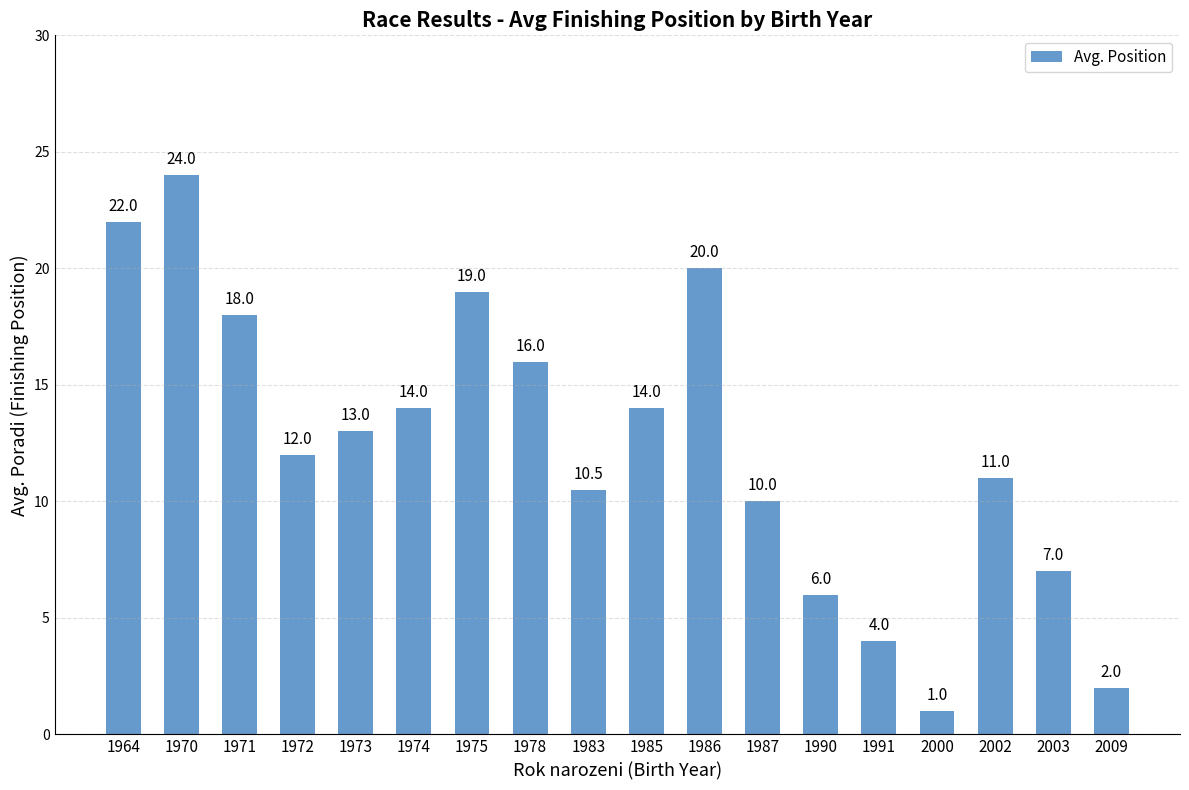

Between 1964 and 1974, which is larger?

1964